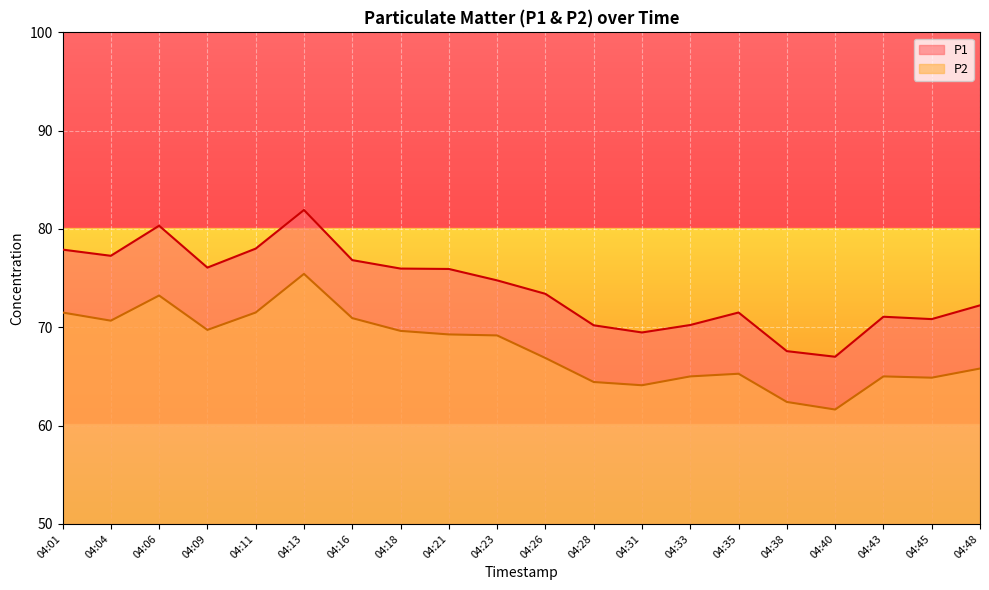

True or false: P1 and P2 cross at least once.

False